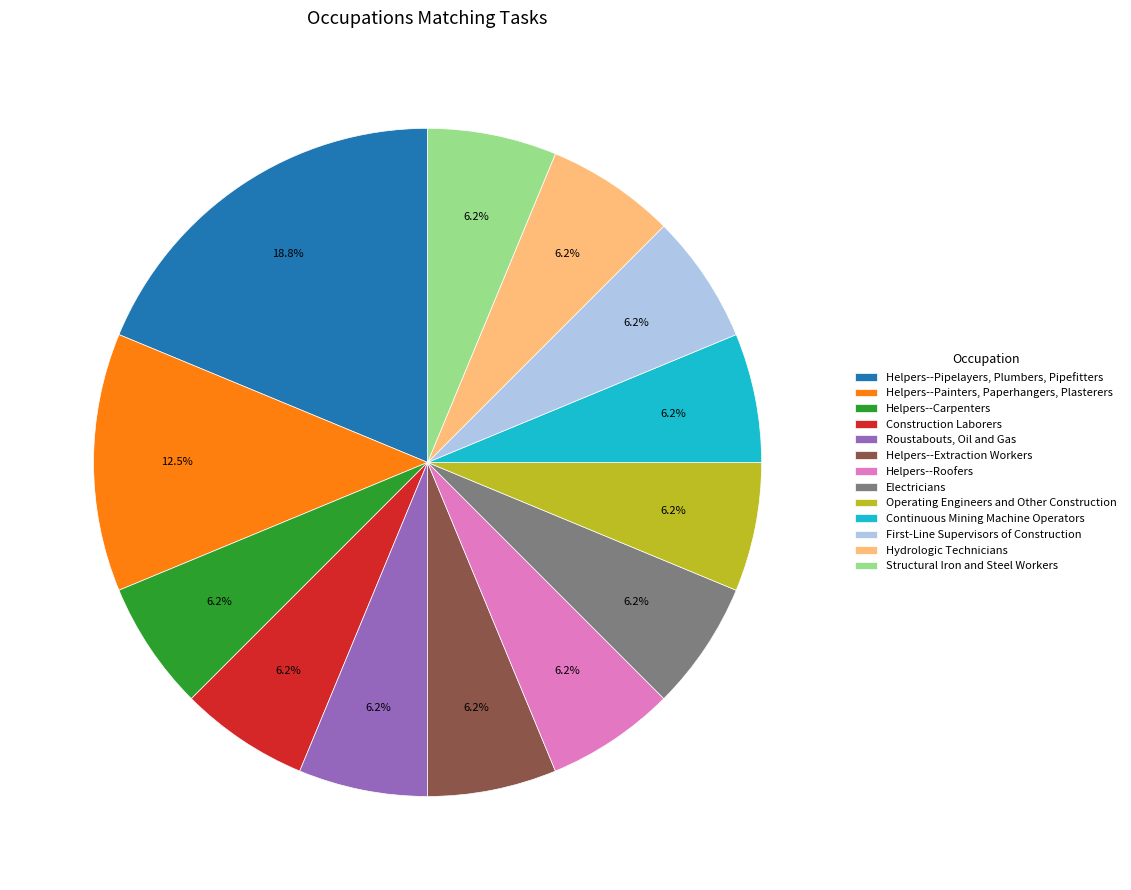

How many slices are in this pie chart?

13